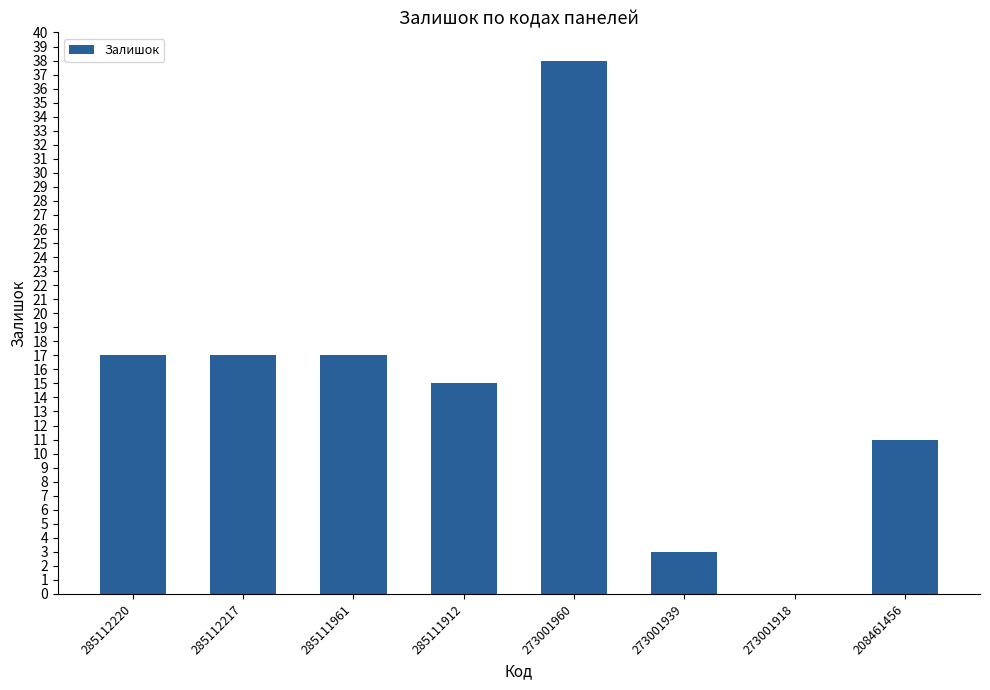

At which category does the chart reach its peak across all series?

273001960